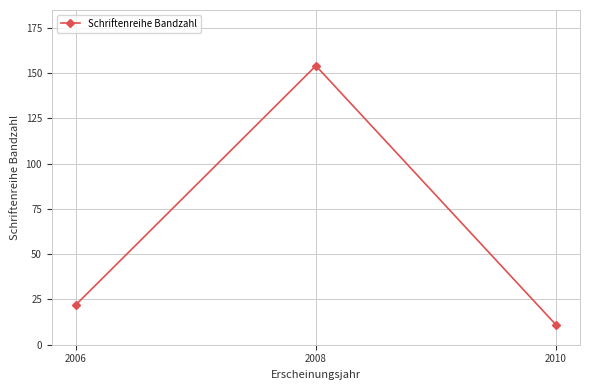

Between 2008 and 2010, which is larger?

2008